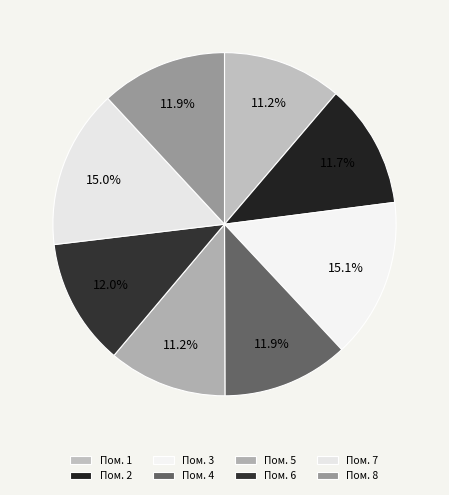

Count the number of slices in the pie.

8